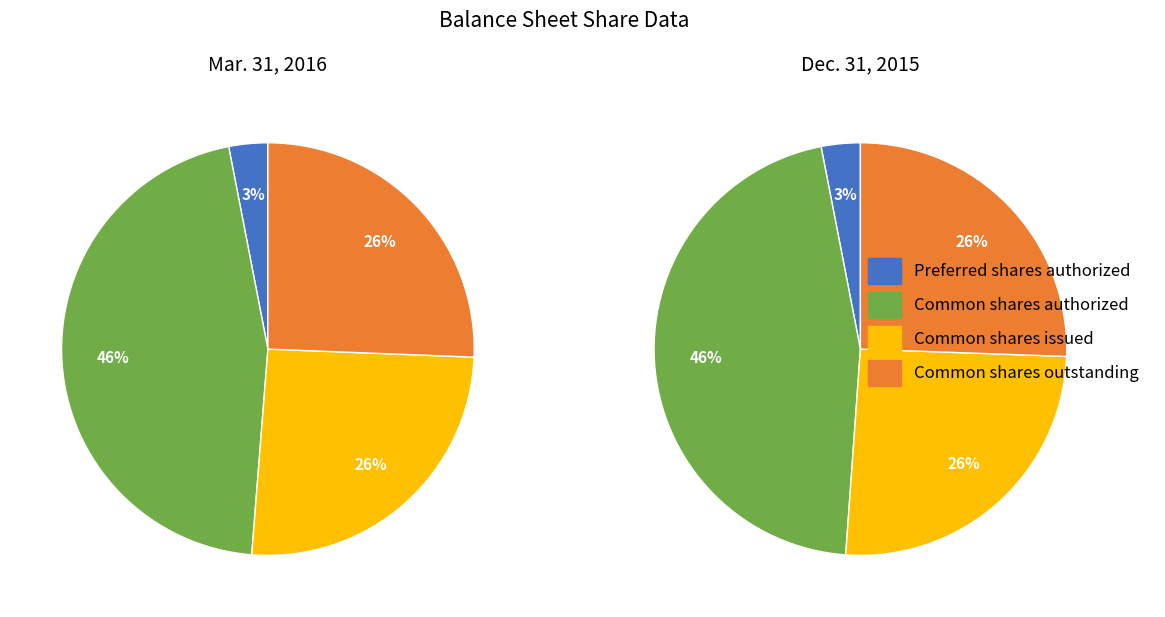

At Common shares issued, list the series in order from smallest to largest.

Dec. 31, 2015, Mar. 31, 2016